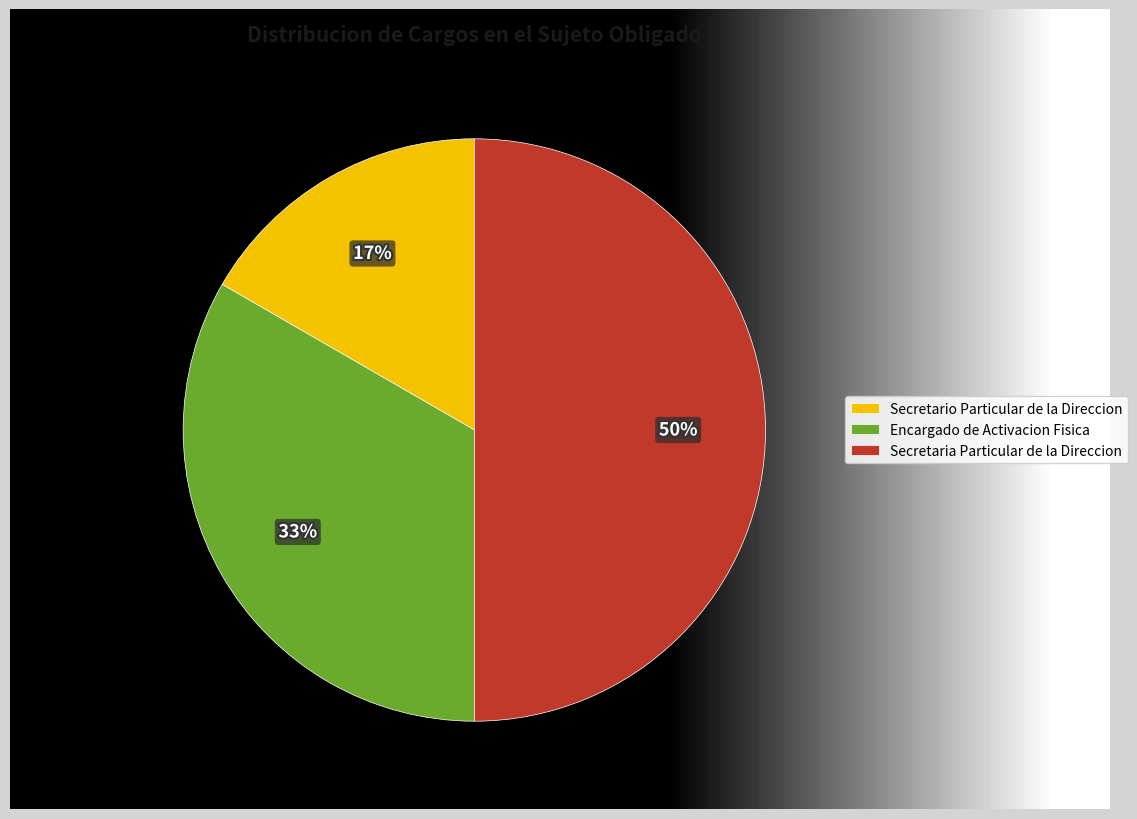

Which has a higher value, Secretario Particular de la Direccion or Secretaria Particular de la Direccion?

Secretaria Particular de la Direccion